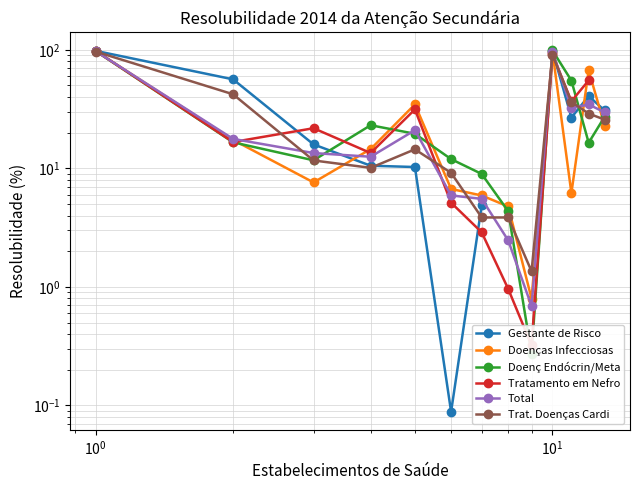

What is the difference between the maximum and minimum values in the Tratamento em Nefro series?

97.8